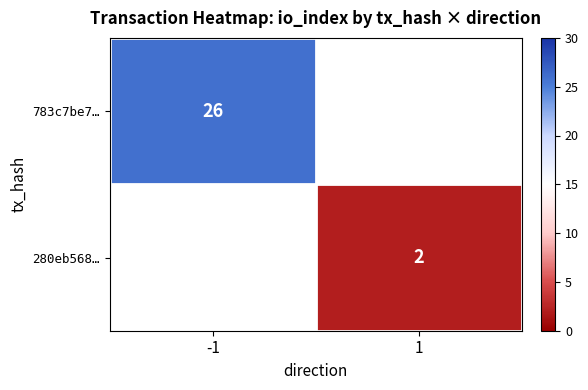

Is the value of 783c7be7… at 1 greater than the value of 280eb568… at 1?

No